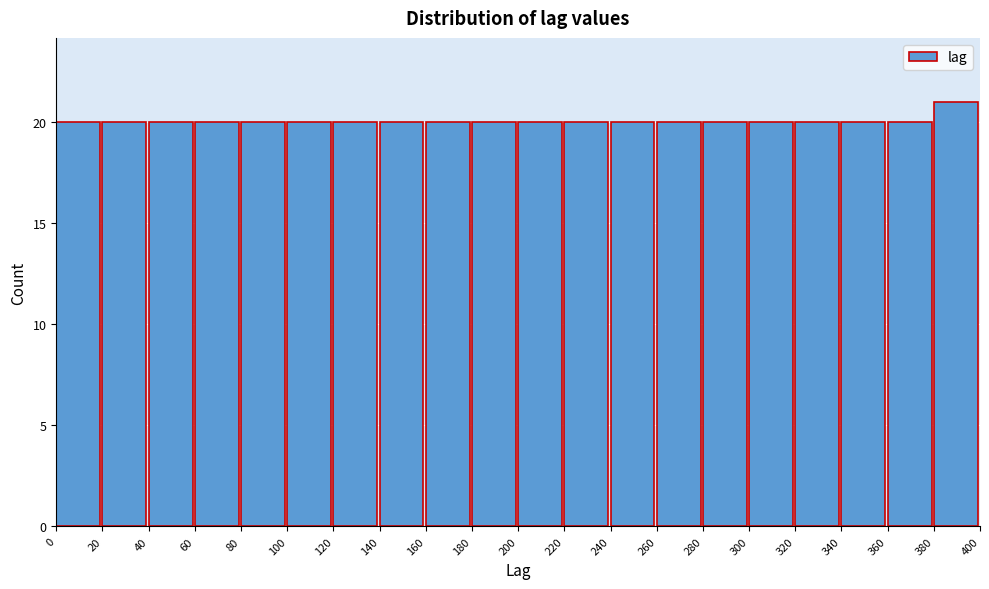

What is the height of the bar covering 340 to 360 on the x-axis? The values are not printed on the chart, so give them approximately, as read against the axis.

20